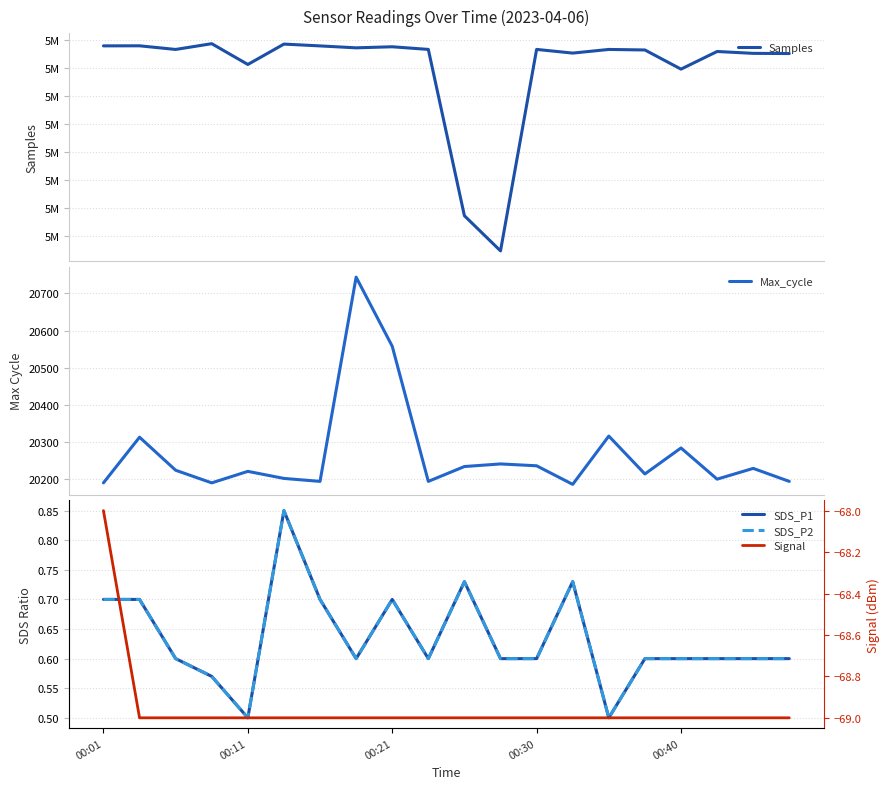

True or false: Signal has more than 1 points higher than both neighbors.

False